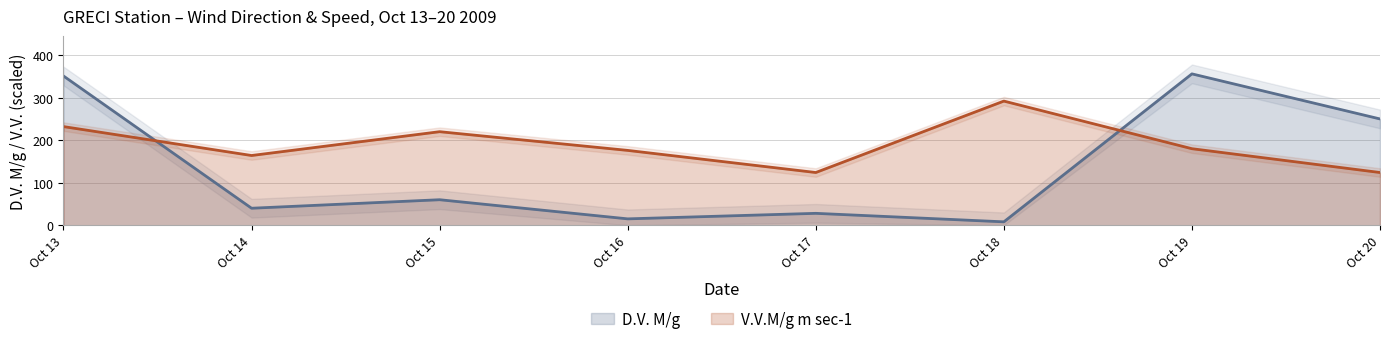

True or false: V.V.M/g m sec-1 has a value of 171 at Oct 18.

False